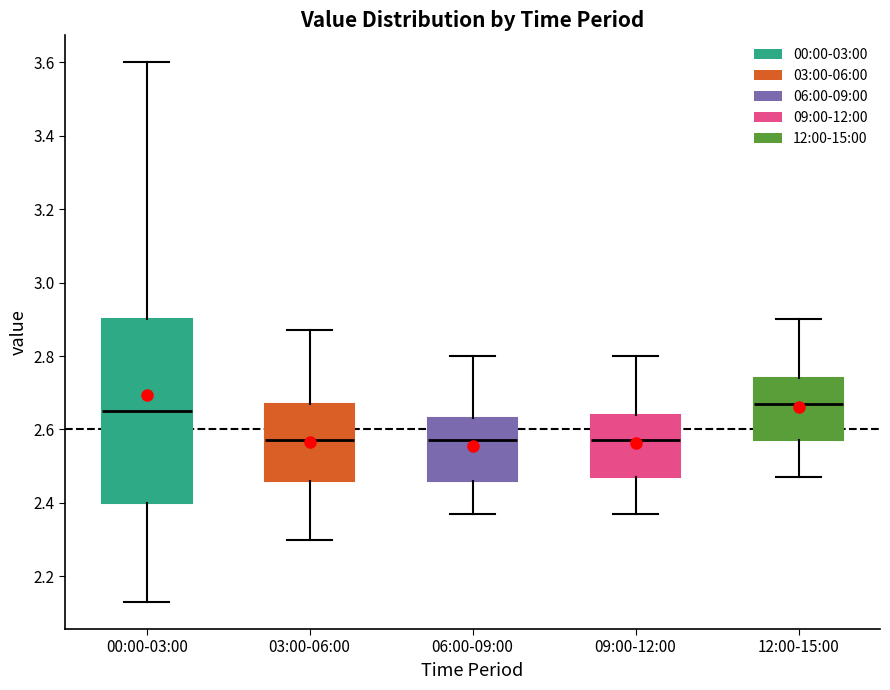

Comparing the boxes themselves (not the whiskers), which one is the tallest?

00:00-03:00